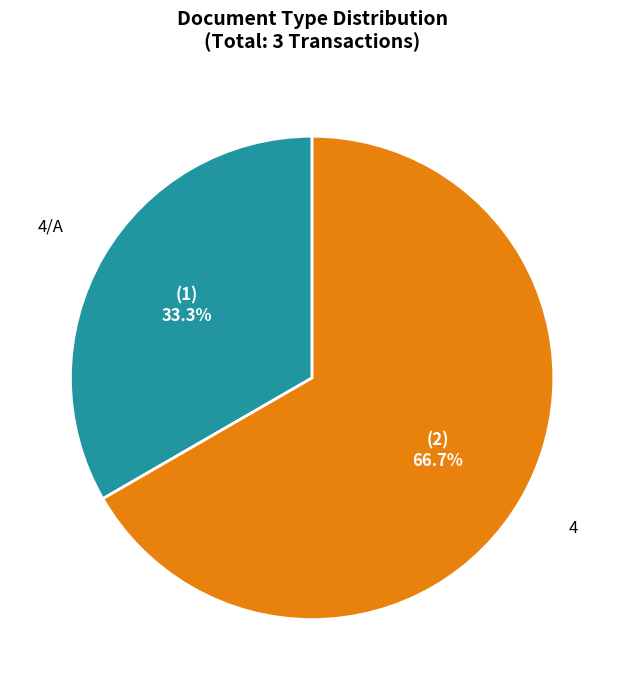

How many slices are in this pie chart?

2